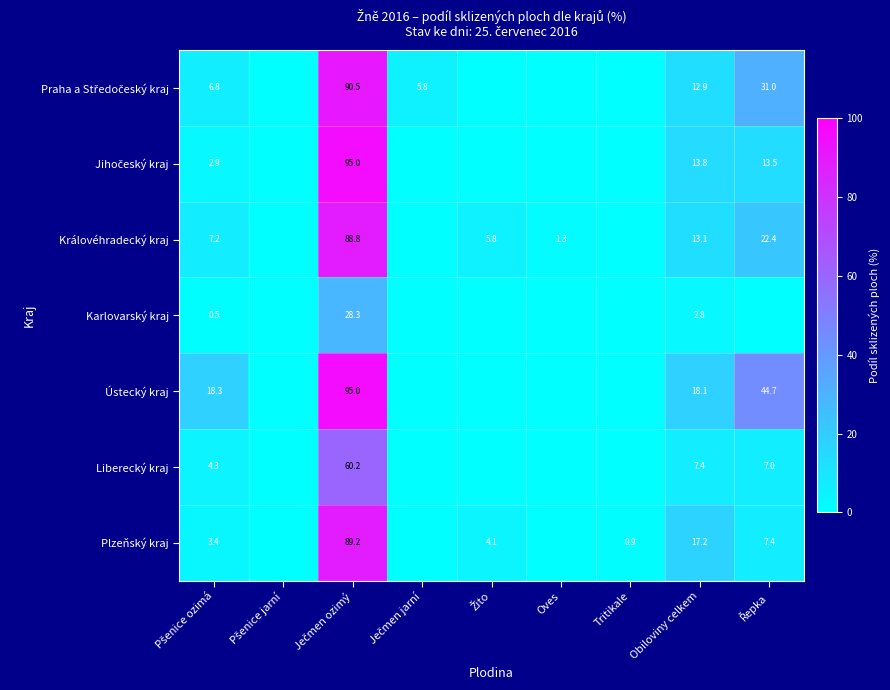

The Plzeňský kraj series shows 0.3 at Tritikale. True or false?

False